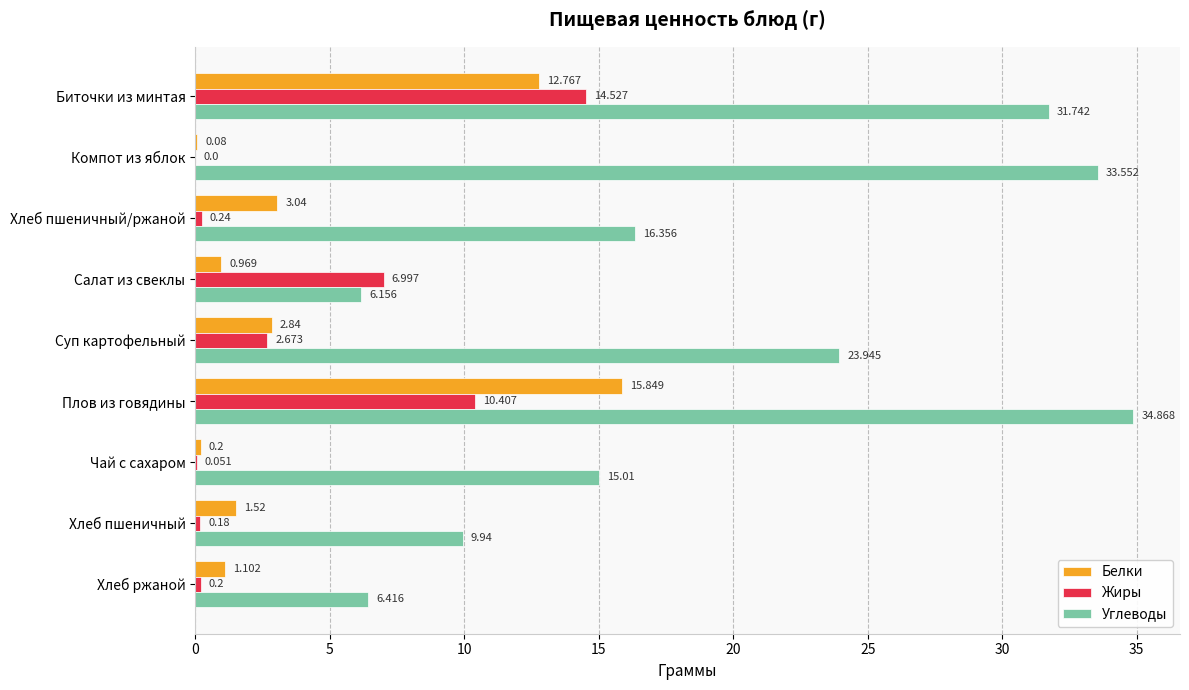

What is the highest value of the Белки series?

15.8